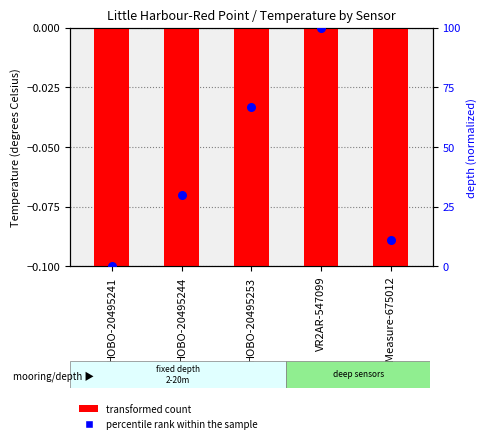

Which series has the widest spread of Y values?

percentile rank within the sample